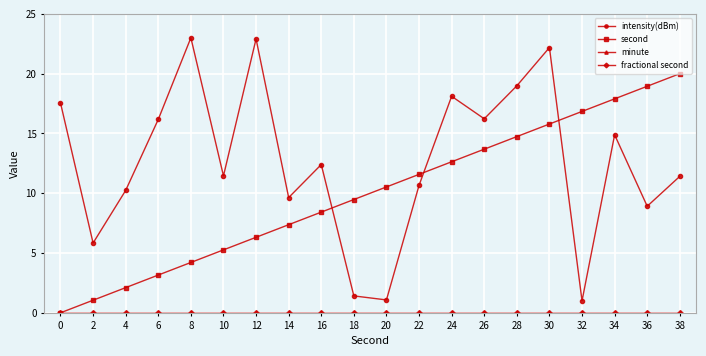

Does the chart display data point markers on the line(s)?

Yes